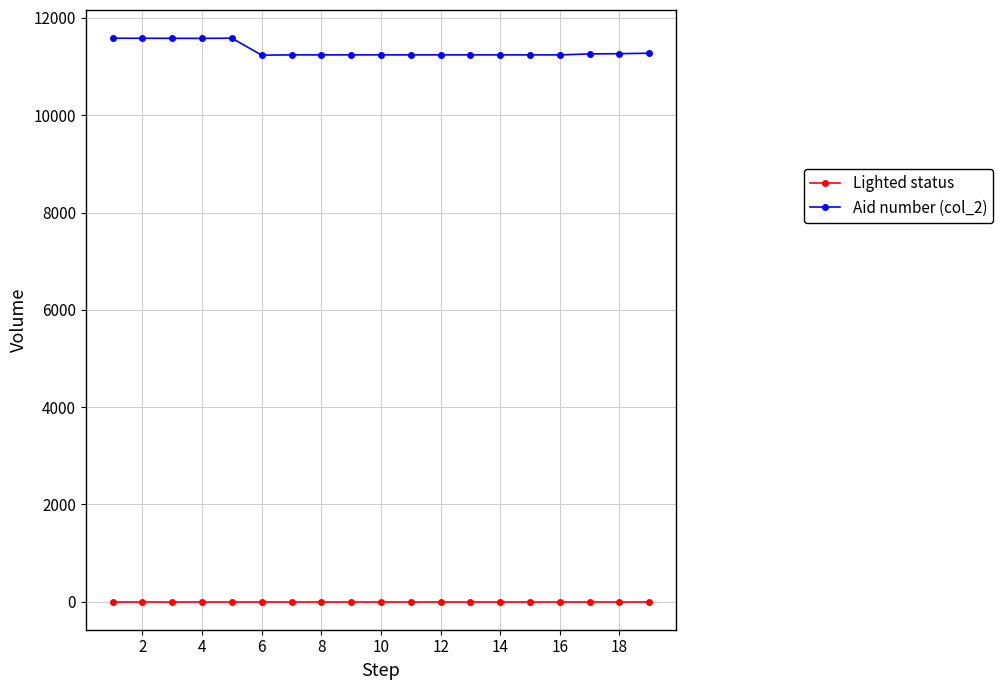

True or false: Aid number (col_2) and Lighted status cross at least once.

False